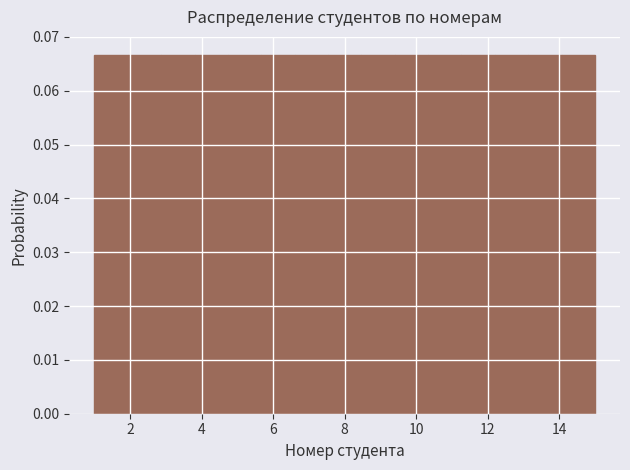

Reading left to right, transcribe this chart: for each bar, give the range it covers on the x-axis and its height. Neither the bar edges nor the heights are printed on the chart, so give them approximately, as read against the axes.

1.0 to 2.0: 0.067
2.0 to 2.8: 0.067
2.8 to 3.8: 0.067
3.8 to 4.8: 0.067
4.8 to 5.6: 0.067
5.6 to 6.6: 0.067
6.6 to 7.6: 0.067
7.6 to 8.4: 0.067
8.4 to 9.4: 0.067
9.4 to 10.4: 0.067
10.4 to 11.2: 0.067
11.2 to 12.2: 0.067
12.2 to 13.2: 0.067
13.2 to 14.0: 0.067
14.0 to 15.0: 0.067